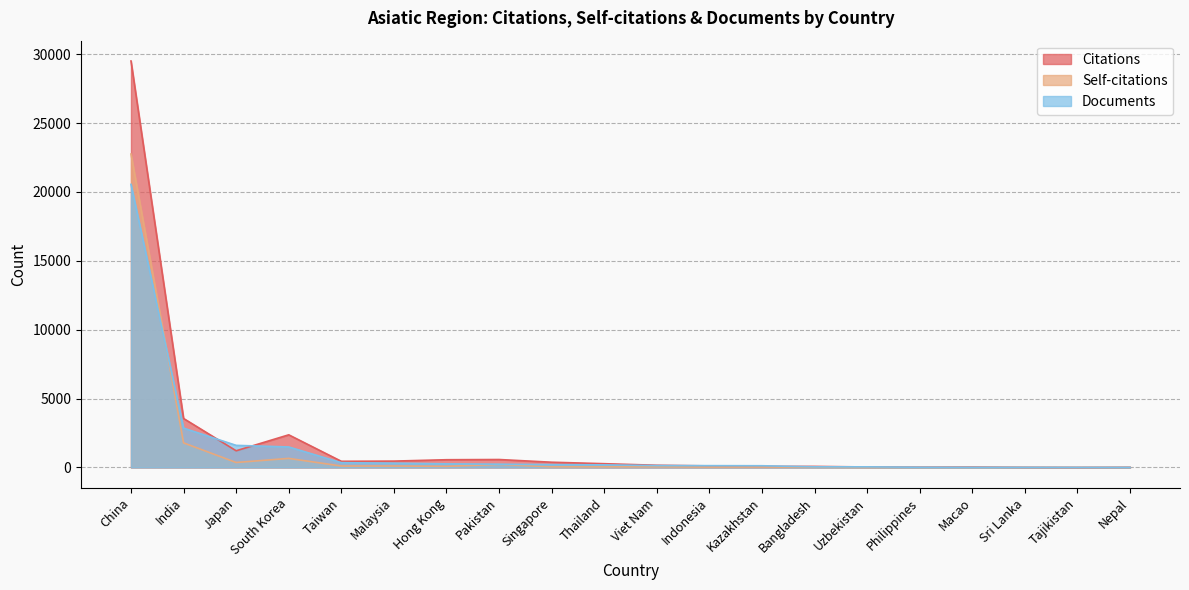

Where is the first local minimum for Self-citations?

Japan